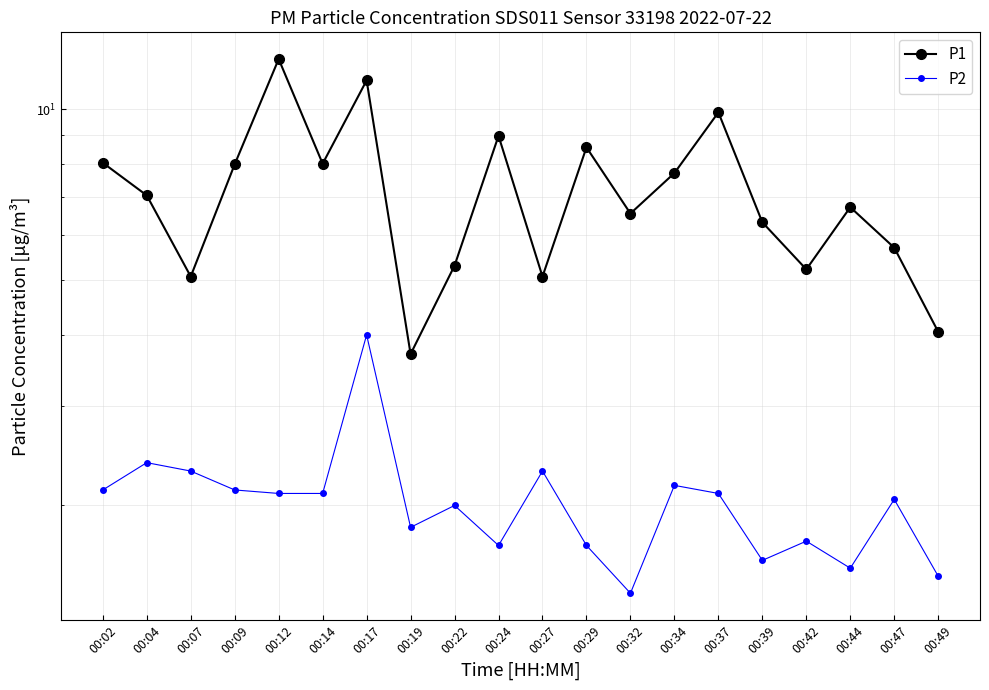

Where is the first local minimum for P2?

00:19